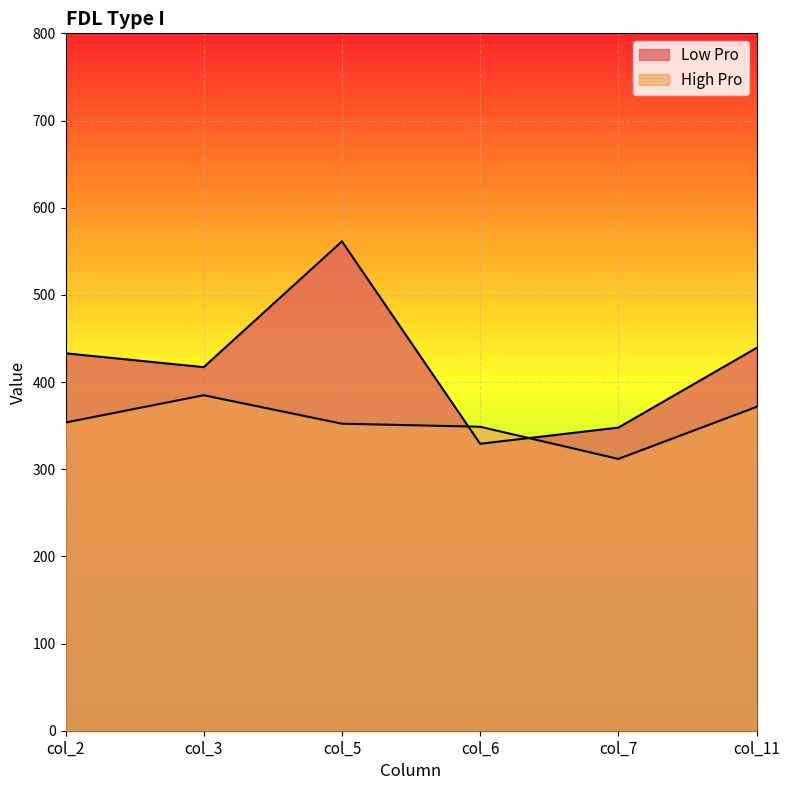

Rank the categories by Low Pro value from highest to lowest.

col_5, col_11, col_2, col_3, col_7, col_6